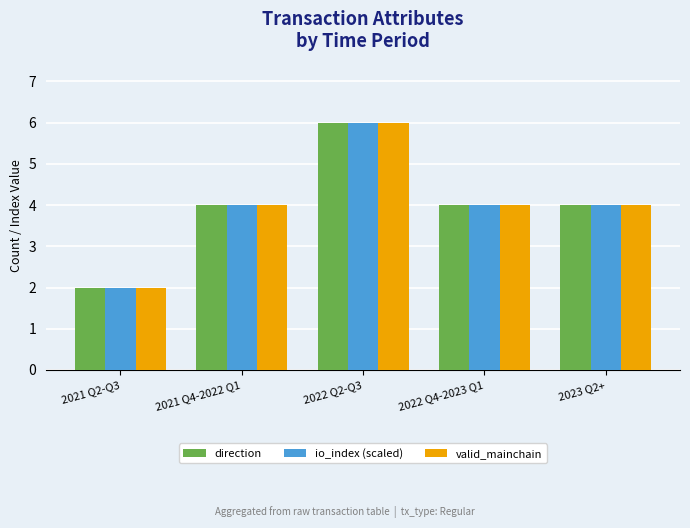

Reading right to left, what are all the values shown in this chart?

direction: 4	4	6	4	2
io_index (scaled): 4	4	6	4	2
valid_mainchain: 4	4	6	4	2